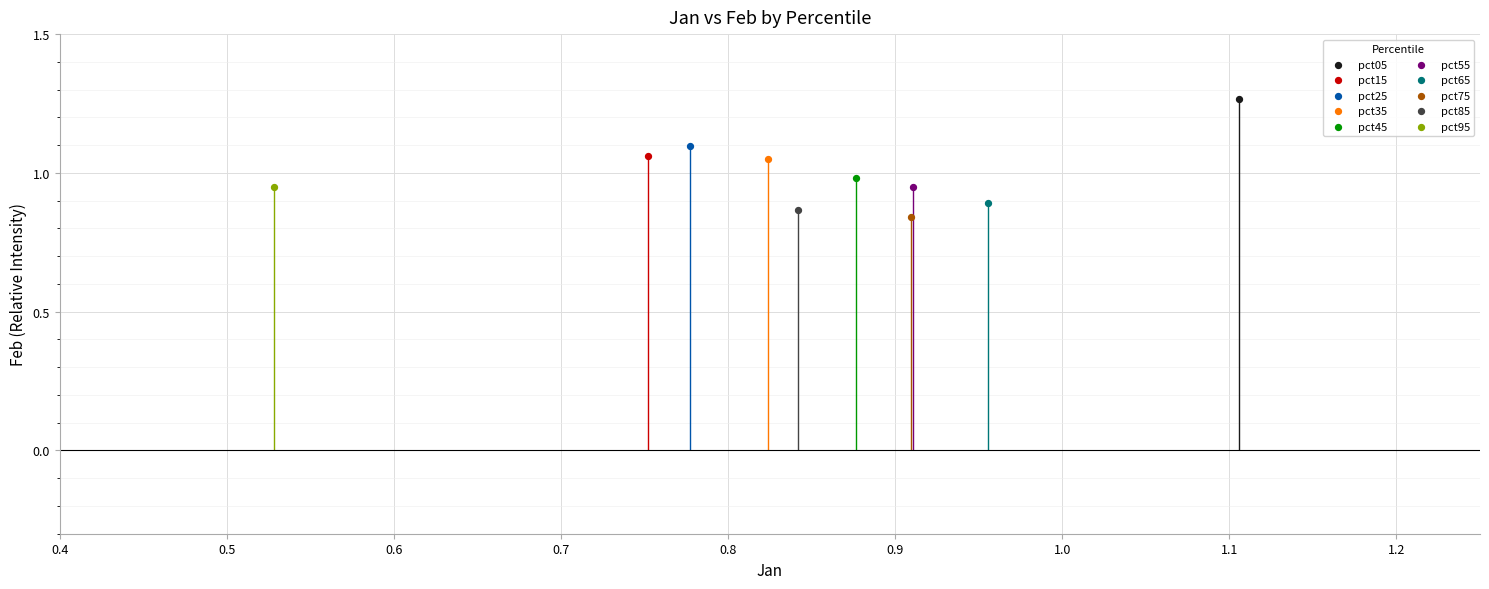

Which series contains the lowest Y value?

pct75